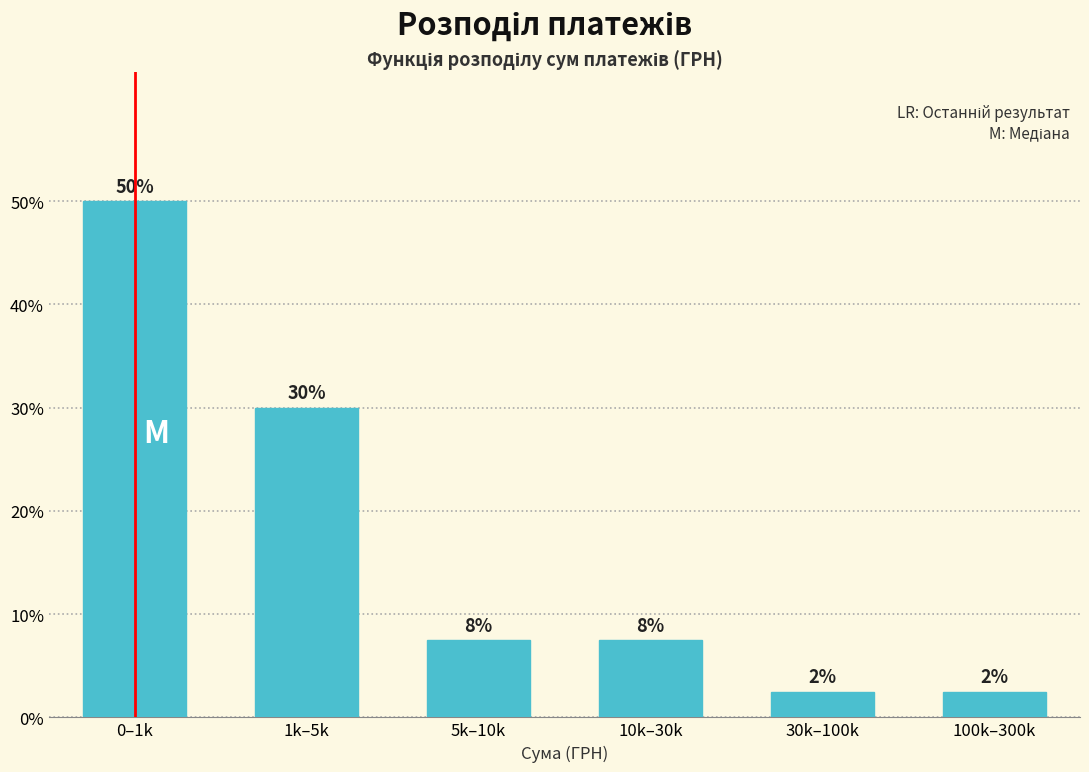

Are the bars horizontal?

No